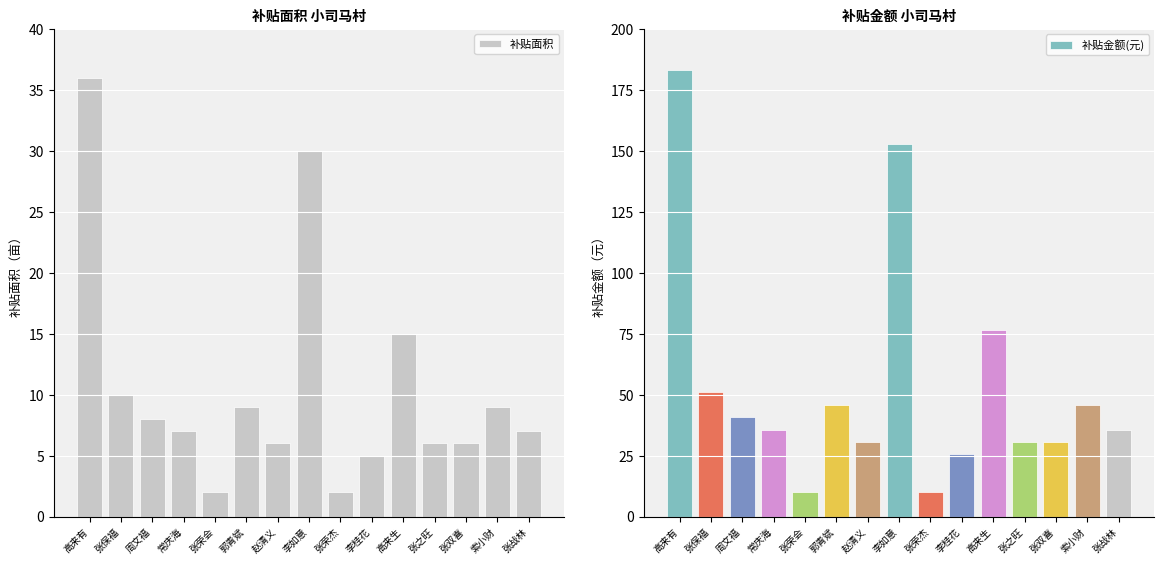

Which series has the widest spread of values?

补贴金额(元)